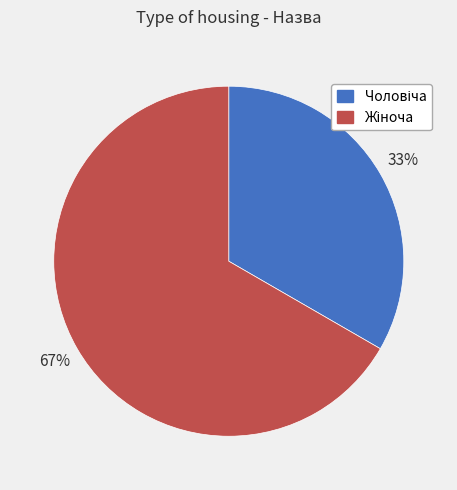

To the nearest percent, what is the average slice percentage?

50%